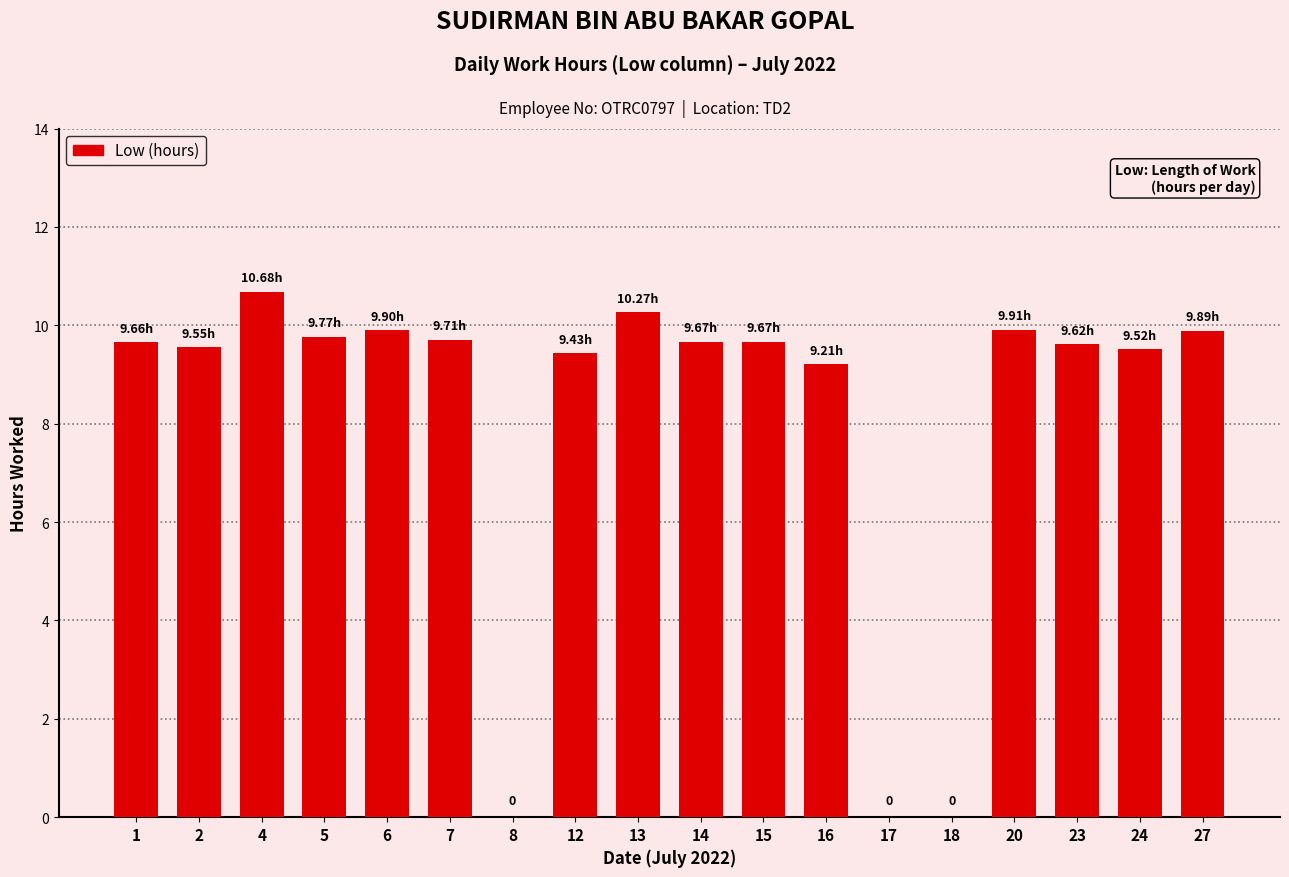

Is it true that the value at 16 is 5.1?

False